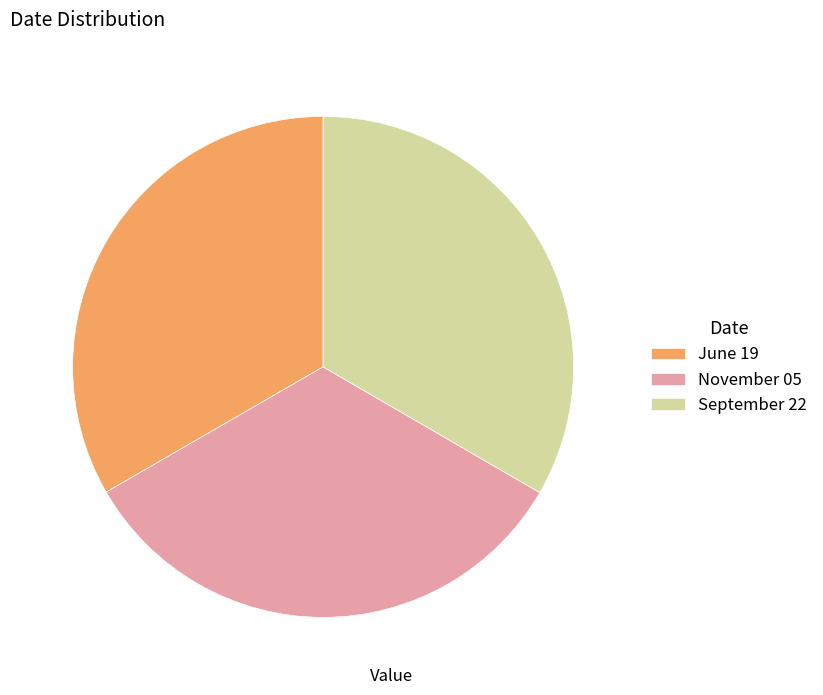

Approximately how many times larger is the value at June 19 compared to November 05?

1.0